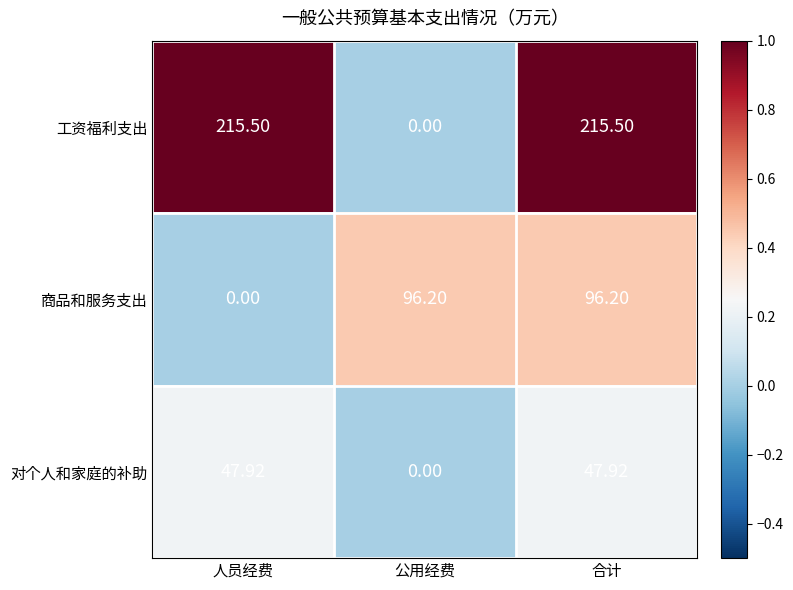

Where is 商品和服务支出 nearest to the value 48?

人员经费